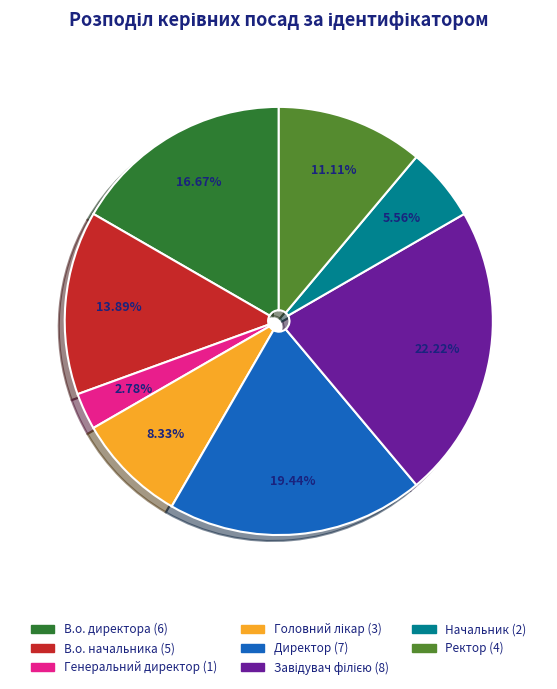

How many segments does this pie chart have?

8